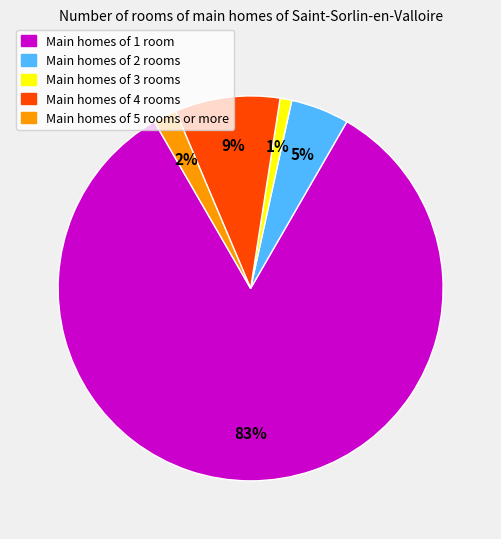

Does any single category account for the majority?

Yes